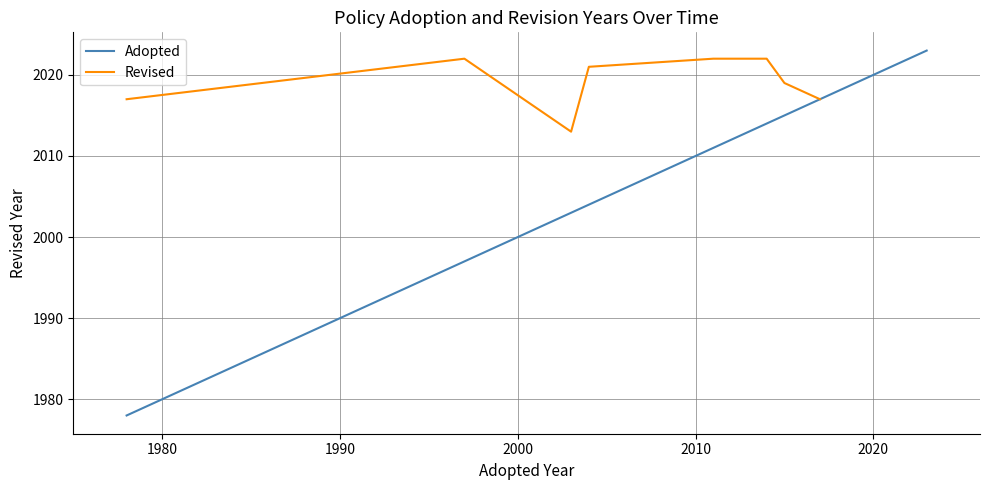

What is the difference between the values at 2011 and 2003?

8